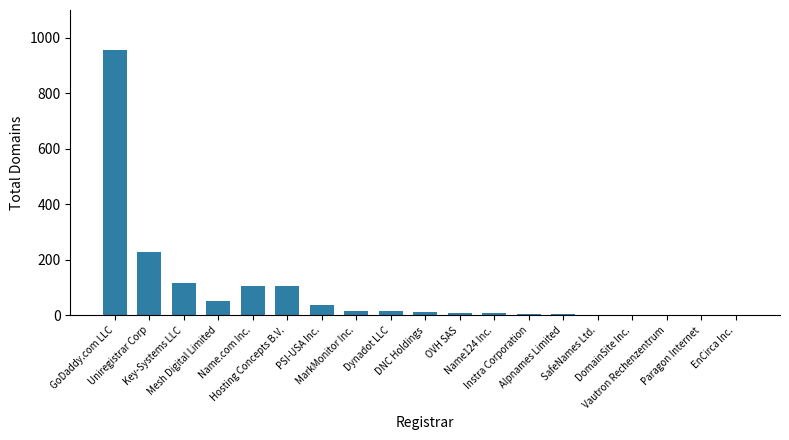

What is the greatest value displayed?

956